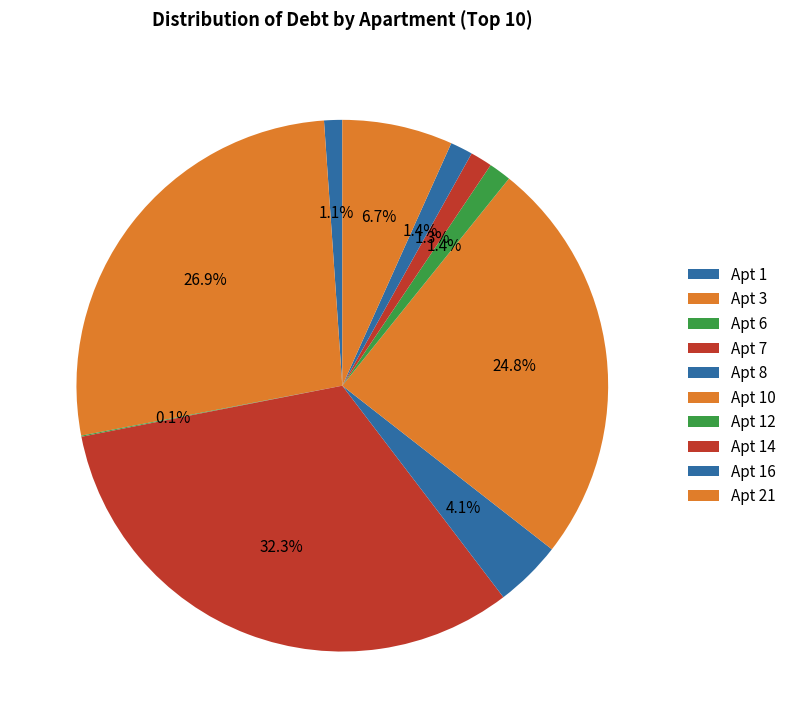

Count the number of slices in the pie.

10